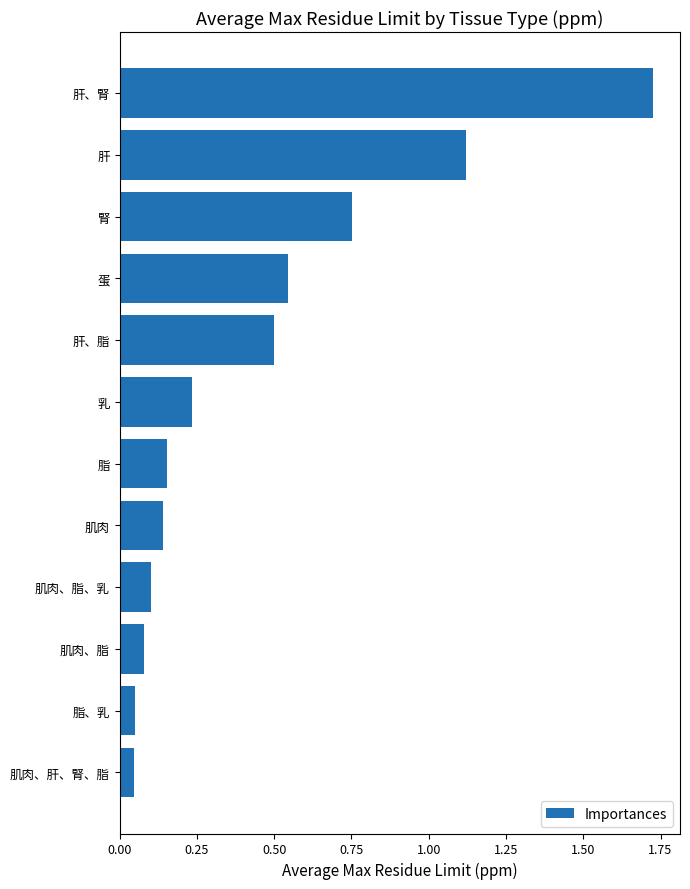

What is the difference between the values at 肝、脂 and 肌肉、脂、乳?

0.4